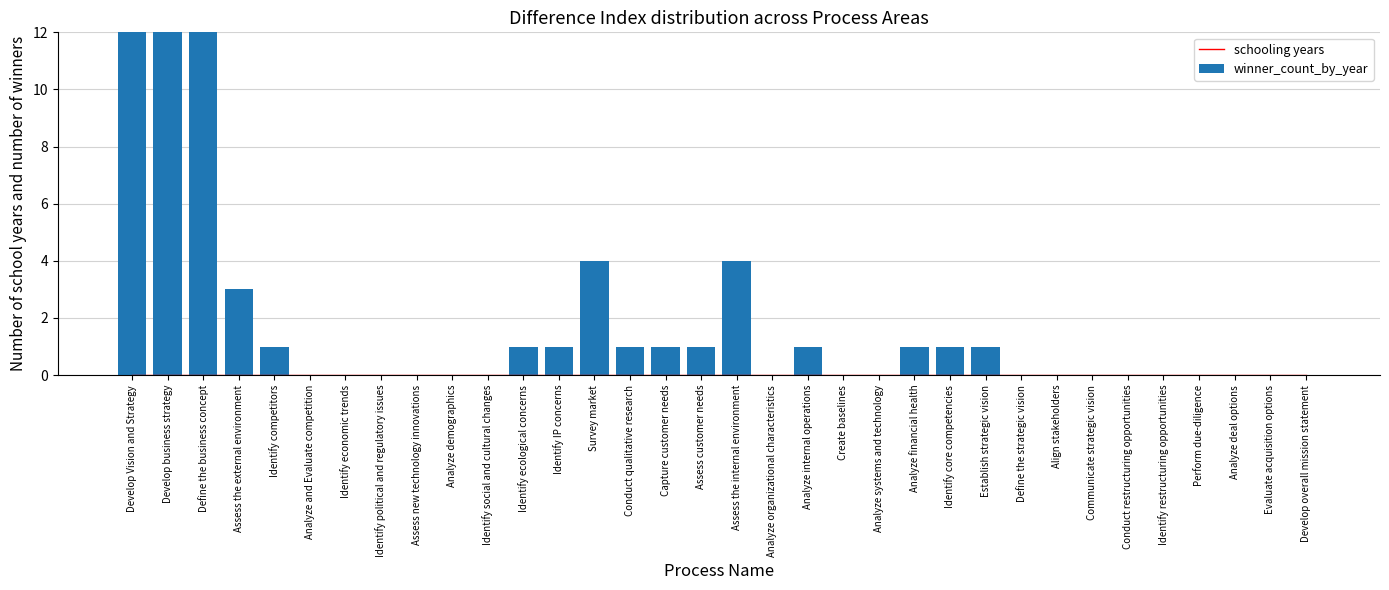

Is the value of schooling years at Communicate strategic vision greater than the value of winner_count_by_year at Identify IP concerns?

No